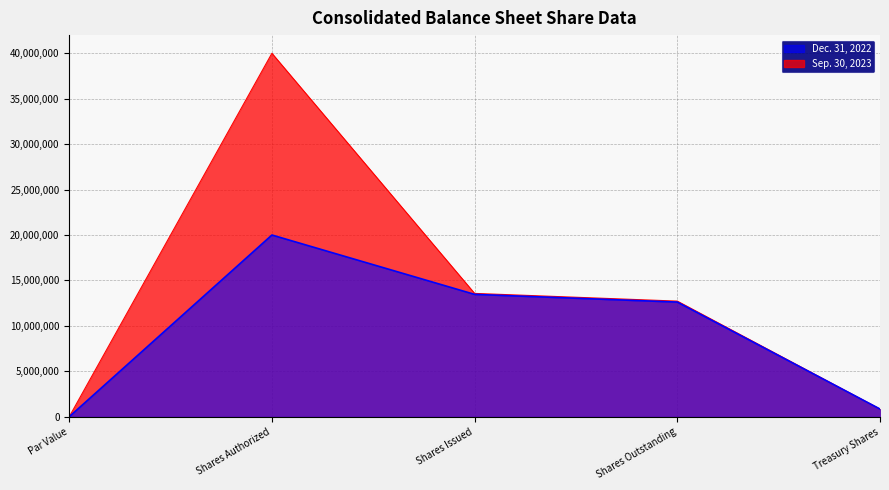

Does the chart display data point markers on the line(s)?

No